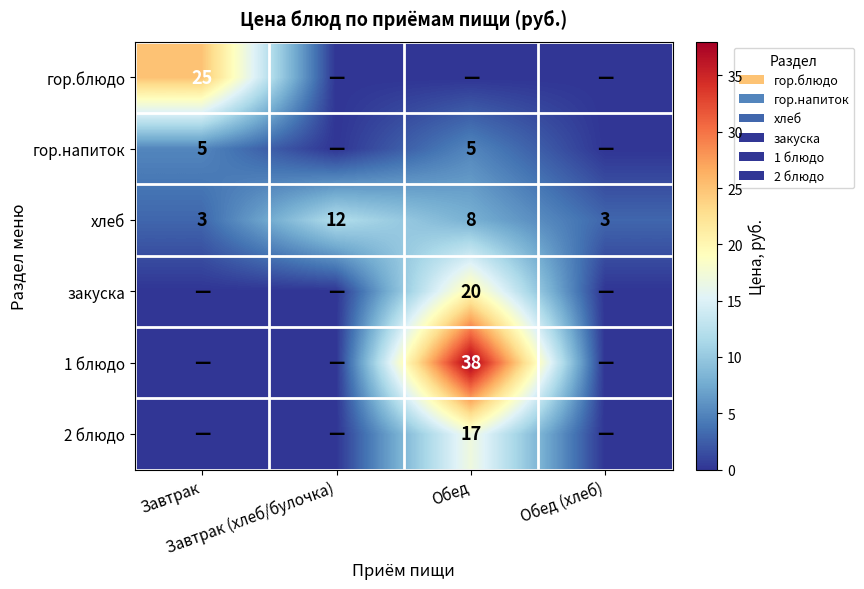

What value does the хлеб series have at Обед?

8